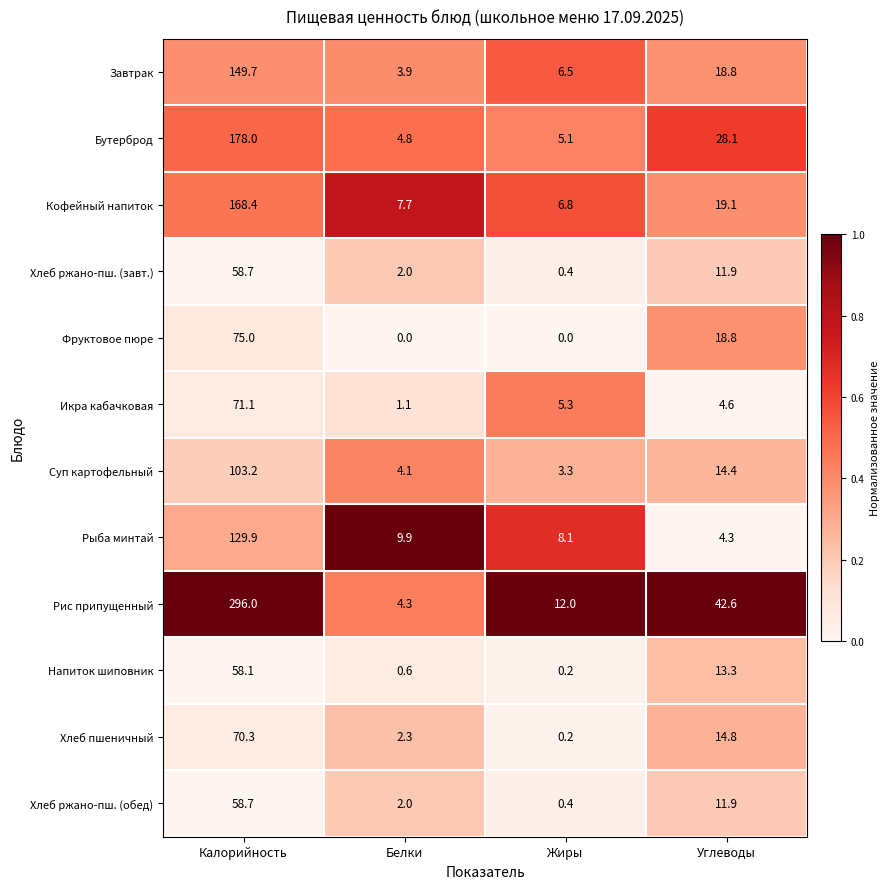

Which series has the widest spread of values?

Рис припущенный